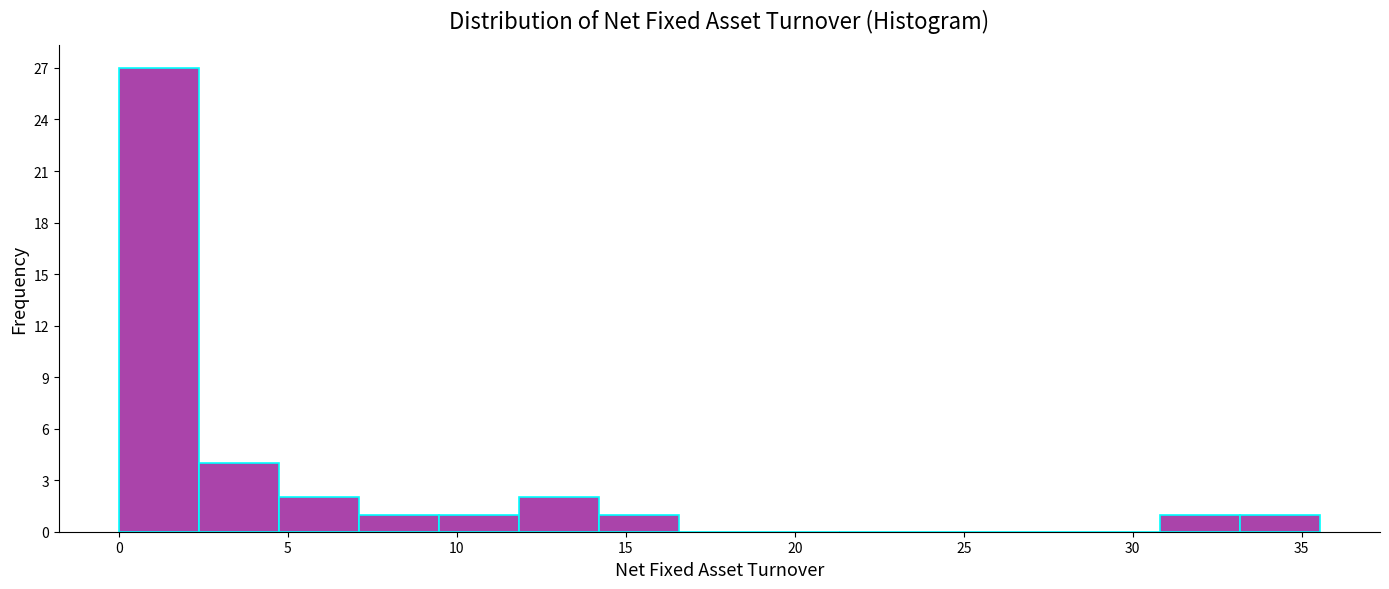

Which range on the x-axis has the tallest bar?

0.0 to 2.5